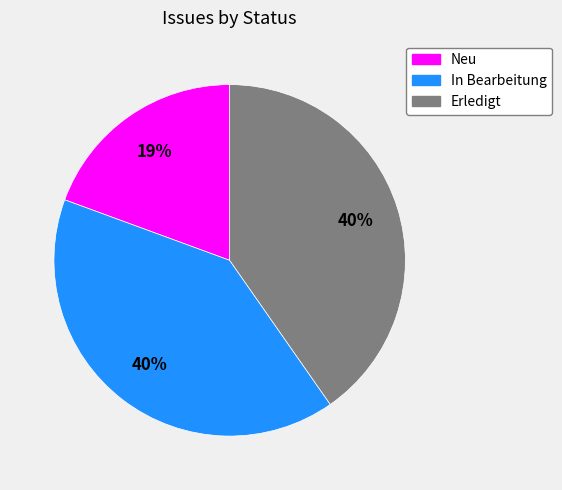

Approximately how many times larger is the value at In Bearbeitung compared to Erledigt?

1.0